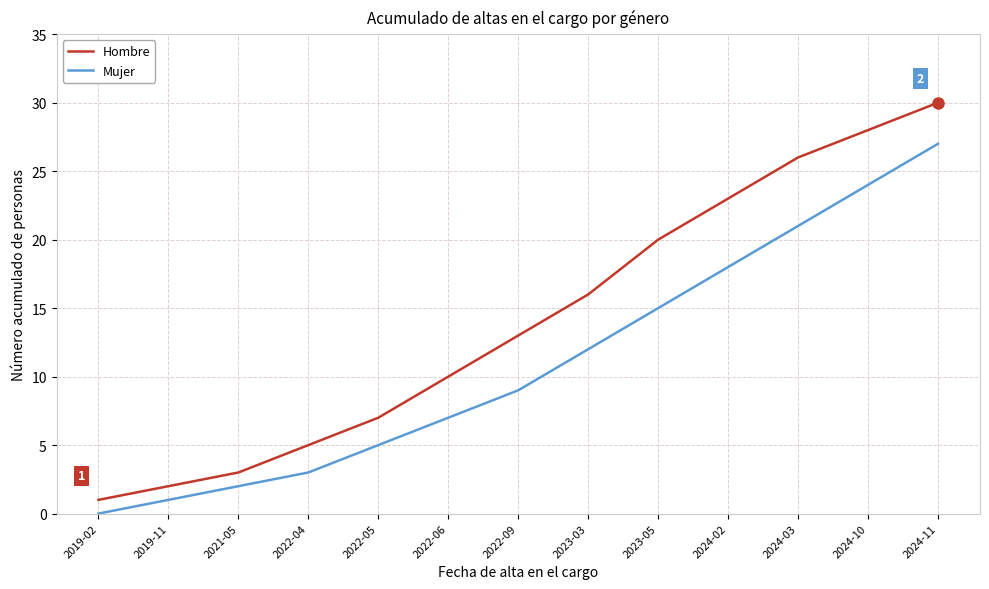

The value of Hombre at 2023-05 is 32. True or false?

False